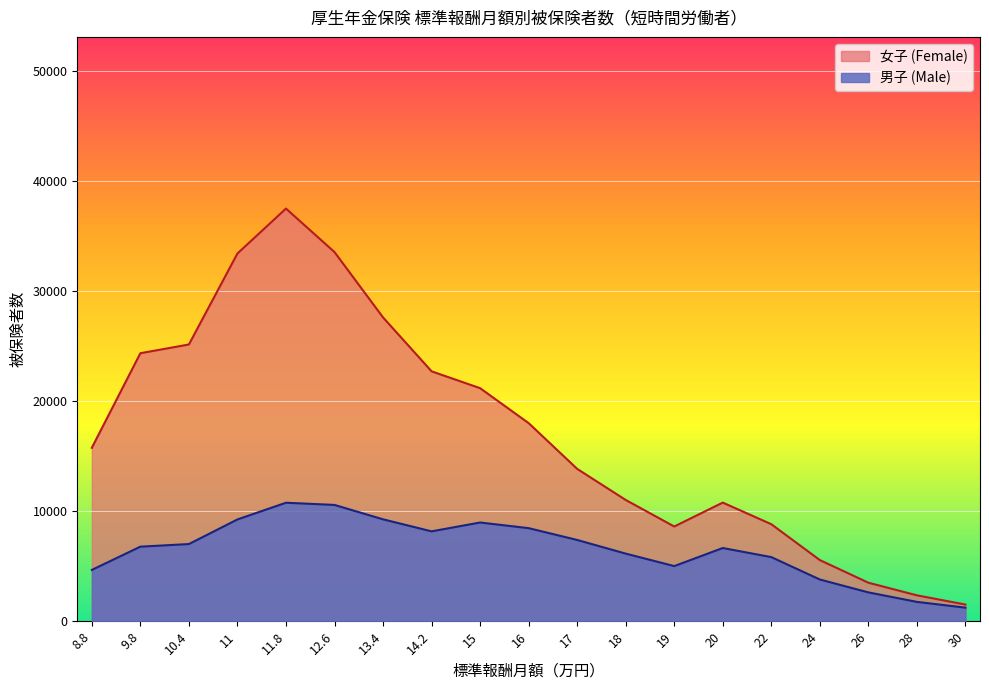

Which series has the largest total across all categories?

女子 (Female)